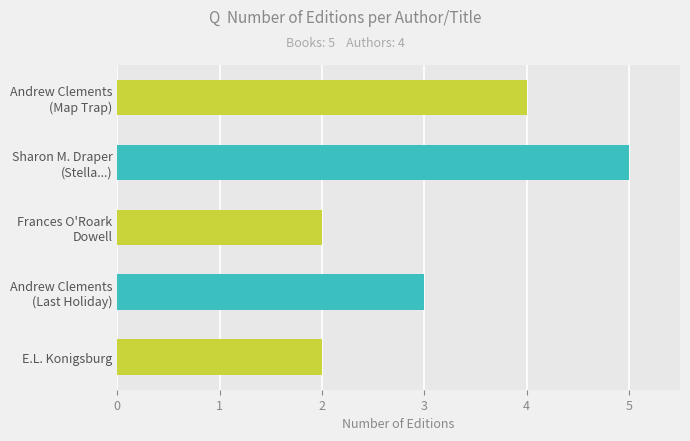

How many bars are there in total?

5